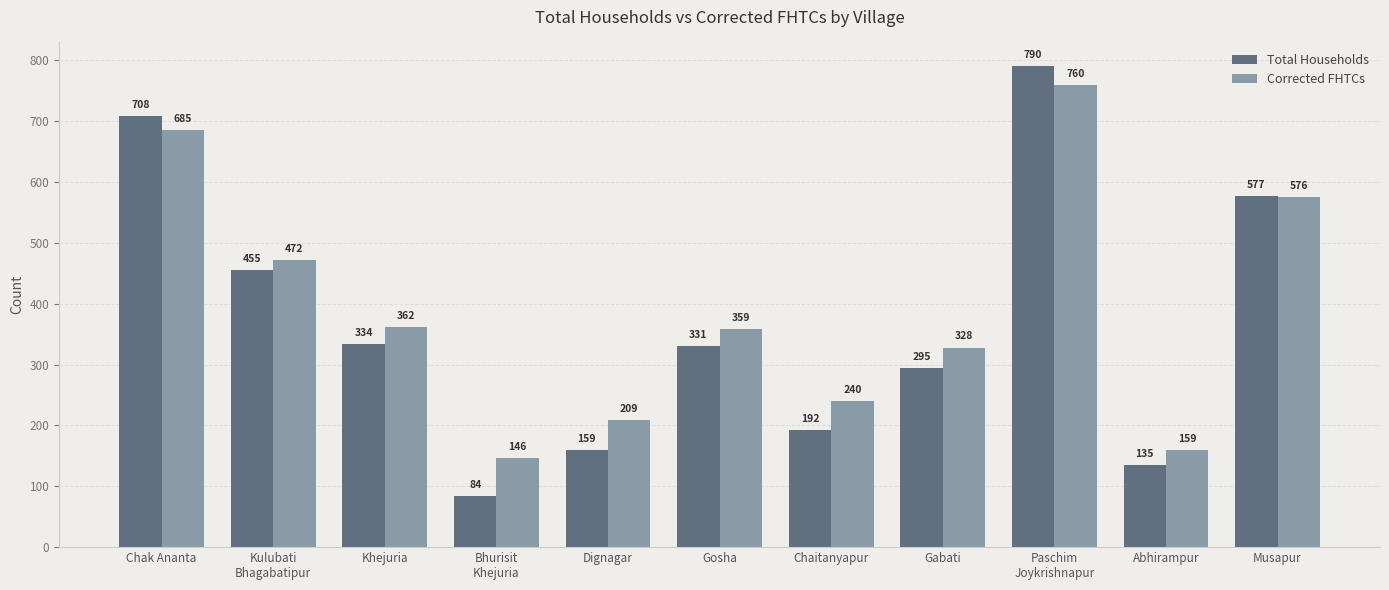

True or false: Corrected FHTCs has a value of 760 at Paschim
Joykrishnapur.

True